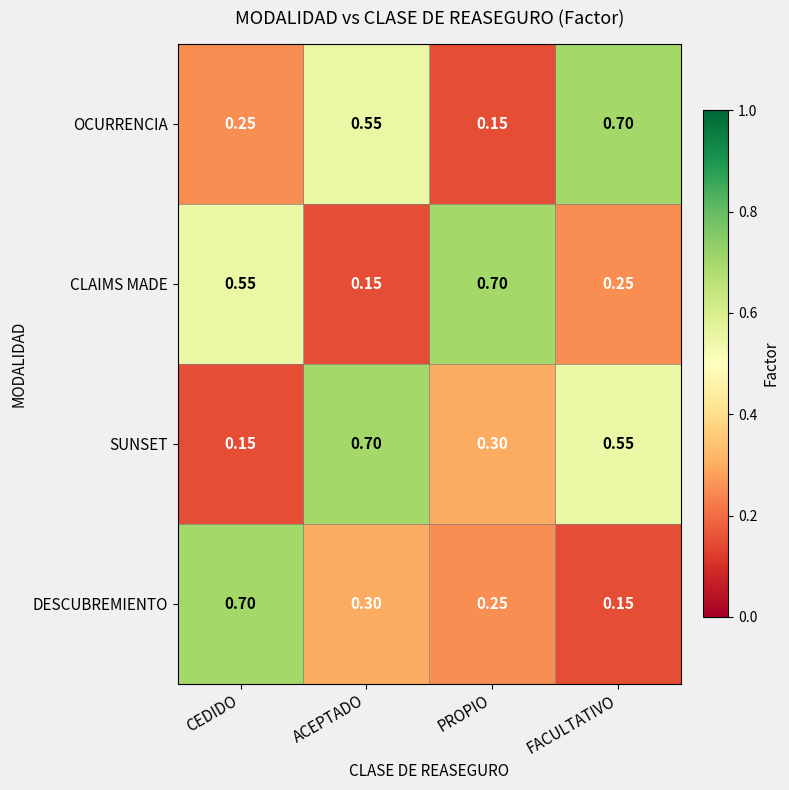

How many distinct data groups are displayed?

4